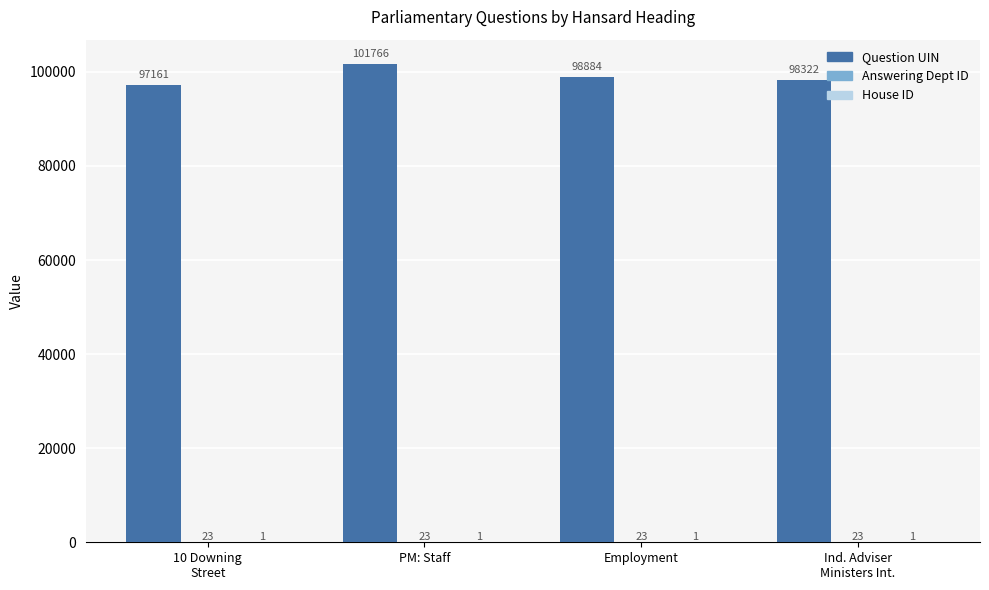

Read the Question UIN value at Employment.

98884